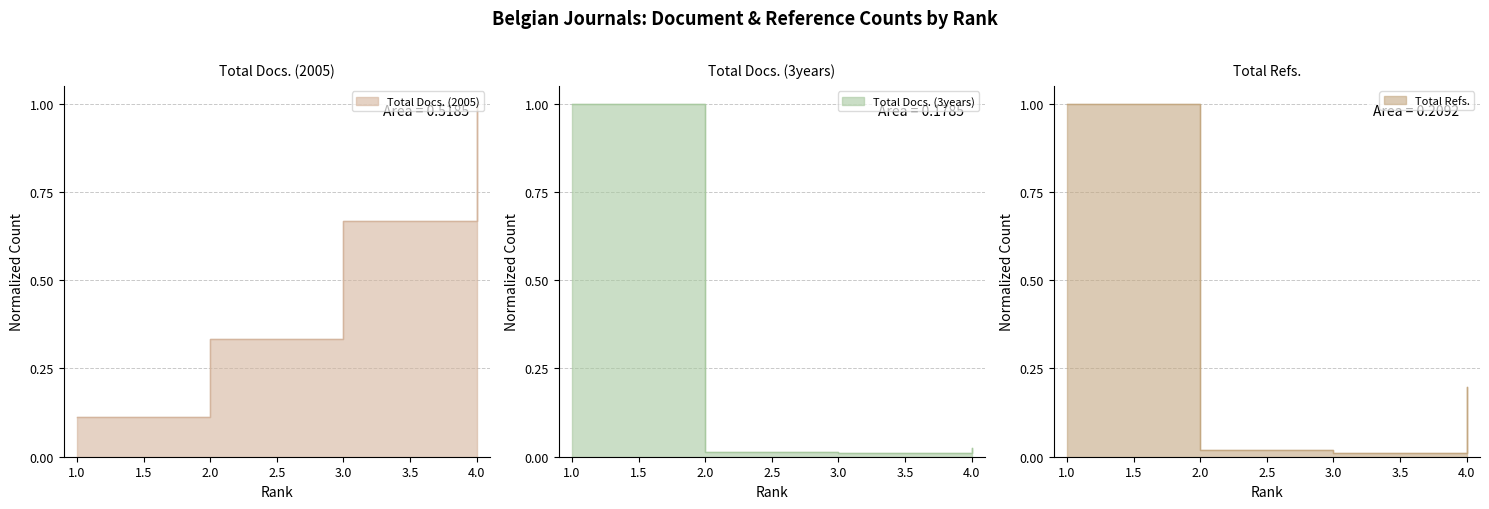

How many lines are shown in the chart?

3